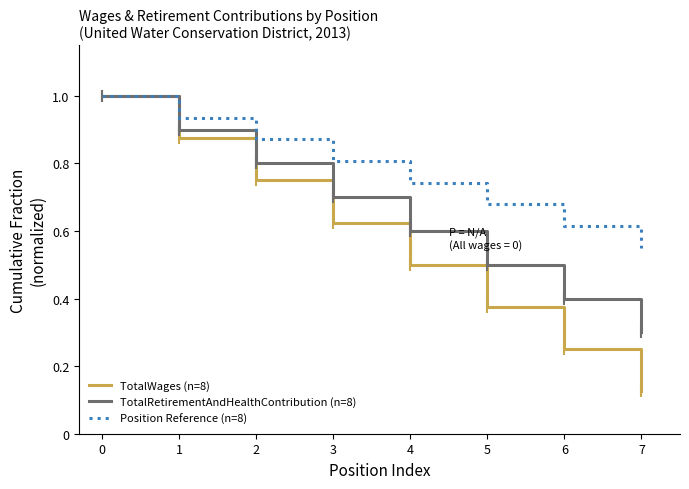

Rank the series at 4 from lowest to highest value.

TotalWages (n=8), TotalRetirementAndHealthContribution (n=8), Position Reference (n=8)